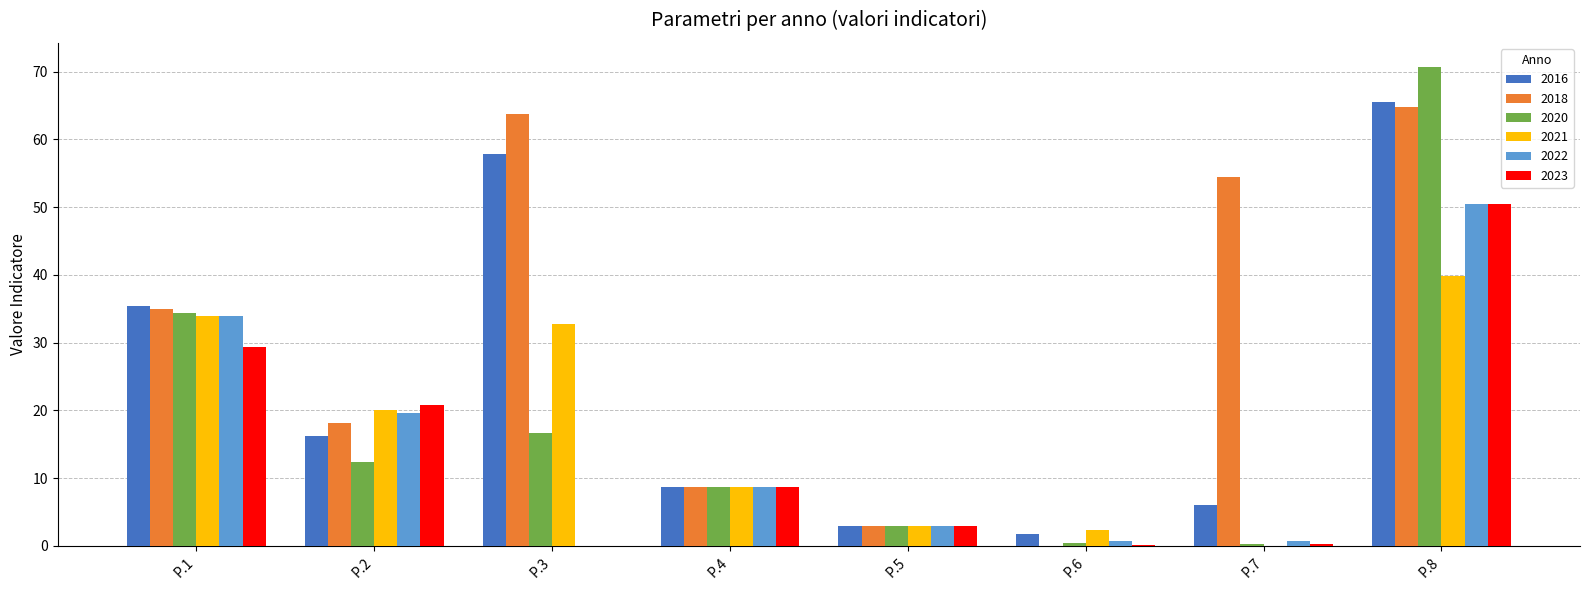

At which label does 2016 reach its peak?

P.8